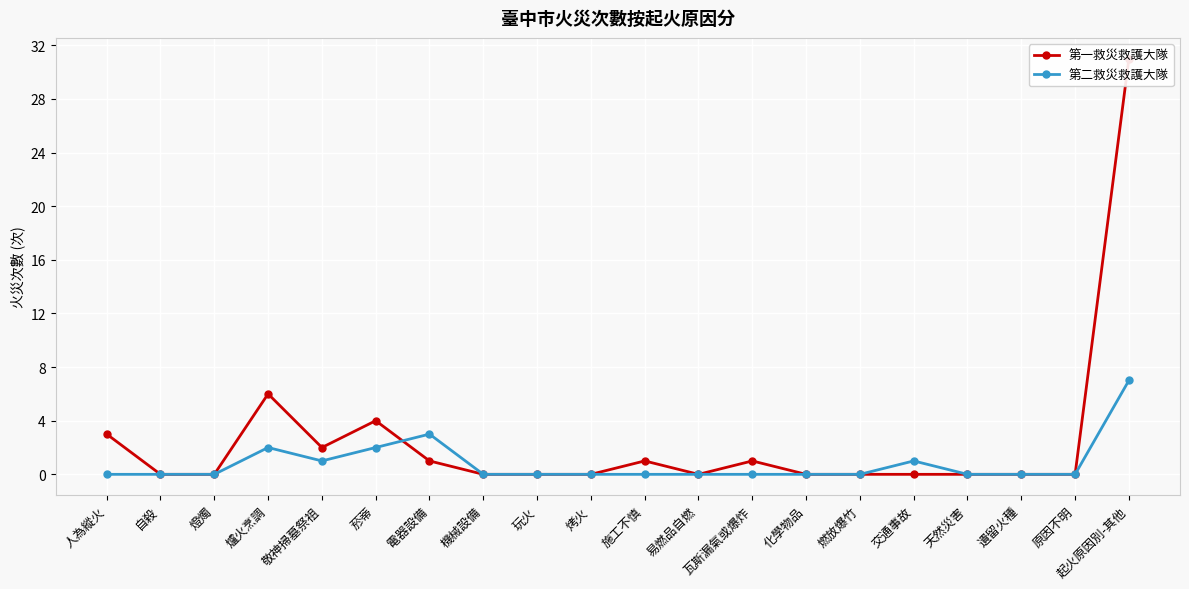

Where is 第二救災救護大隊 nearest to the value 3?

電器設備